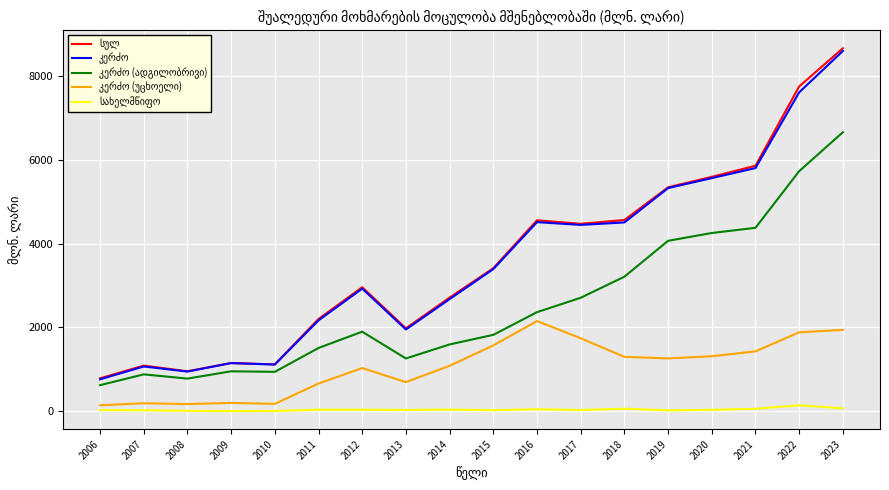

What is the greatest value displayed?

8673.9